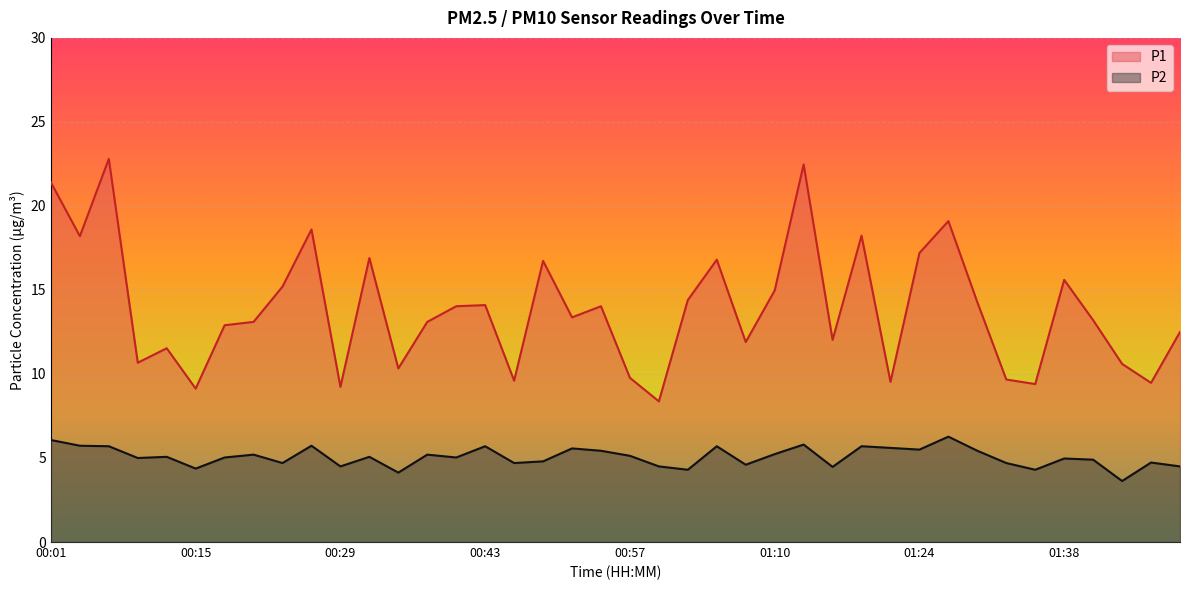

True or false: P1 has more than 2 points higher than both neighbors.

True